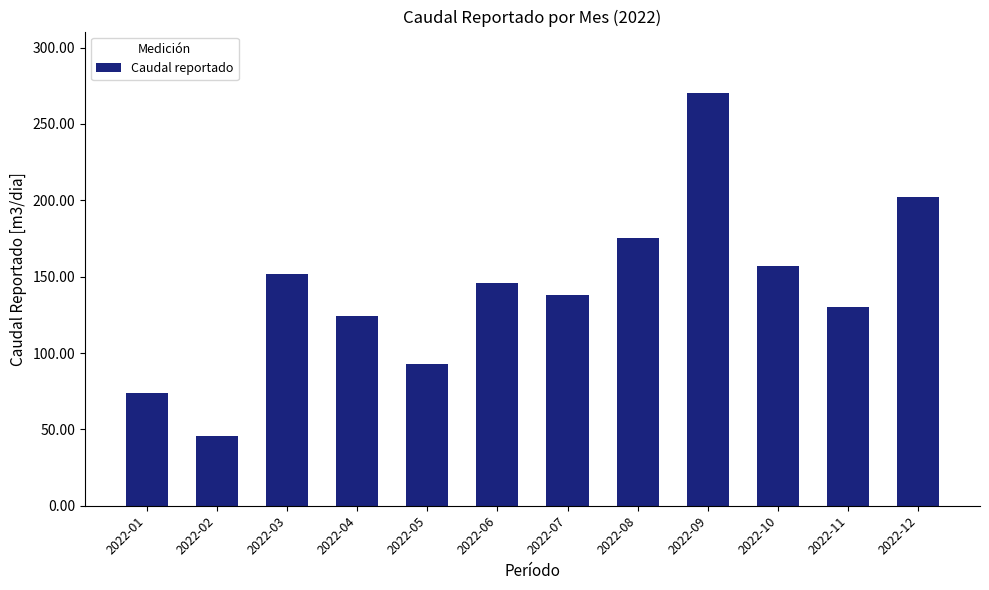

What is the value of the 7th bar from the left?

138.0